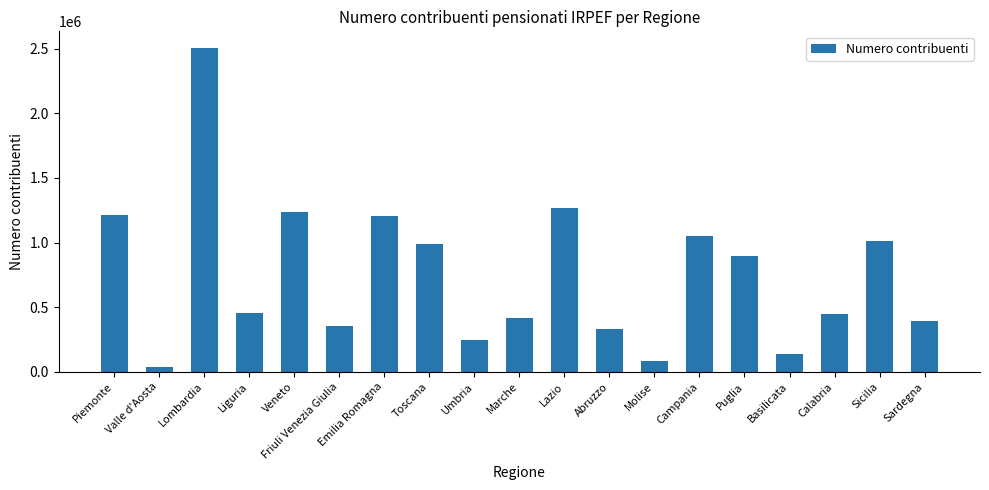

Count the number of data series in this chart.

1